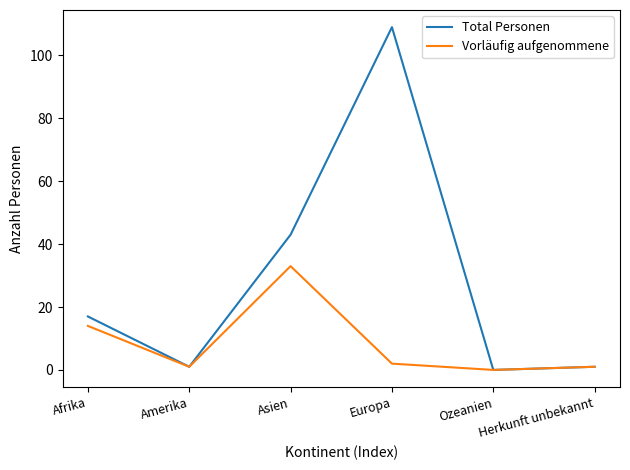

Reading left to right, list all the values displayed in this chart.

Total Personen: Afrika=17	Amerika=1	Asien=43	Europa=109	Ozeanien=0	Herkunft unbekannt=1
Vorläufig aufgenommene: Afrika=14	Amerika=1	Asien=33	Europa=2	Ozeanien=0	Herkunft unbekannt=1